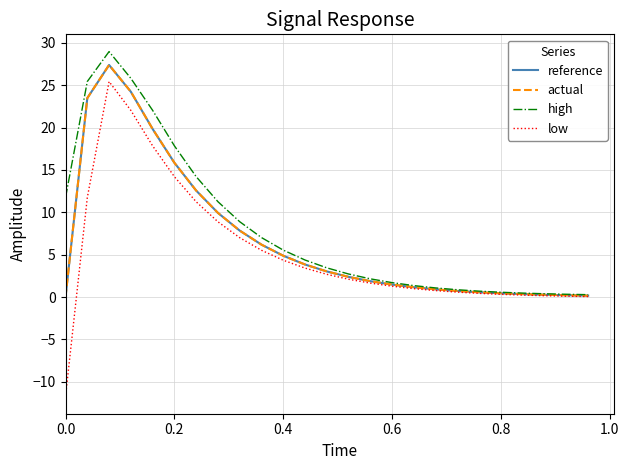

Which series has the widest spread of values?

low